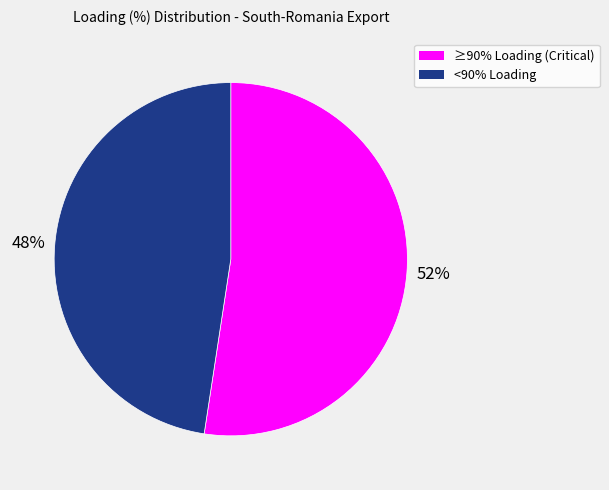

To the nearest percent, what is the average slice percentage?

50%